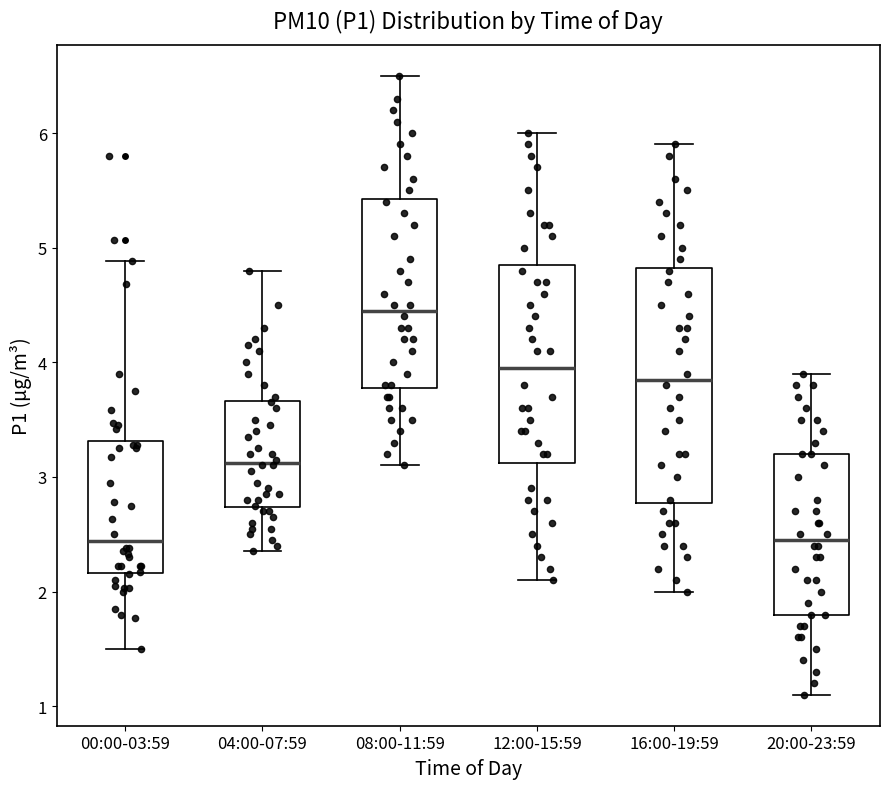

Where is the lower edge of the box for 04:00-07:59 on the y-axis? The values are not printed on the chart, so give them approximately, as read against the axis.

2.7